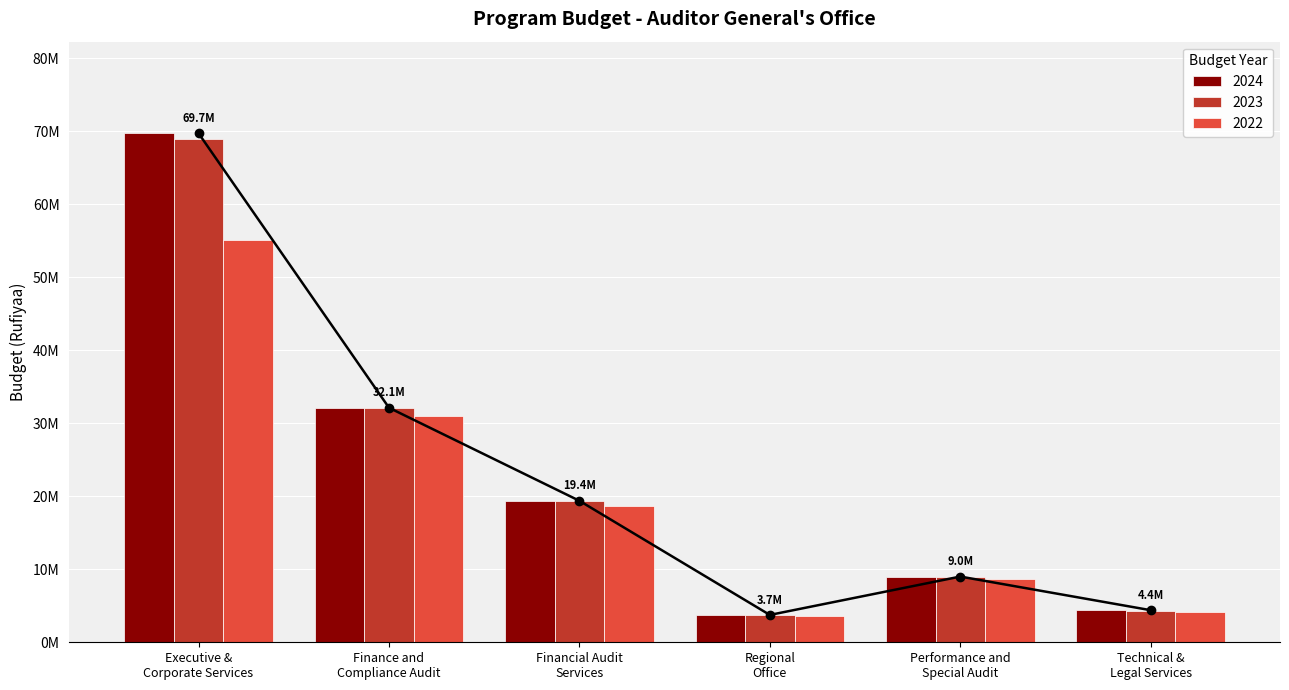

What is the difference between the 2023 values at Regional
Office and Finance and
Compliance Audit?

28334714